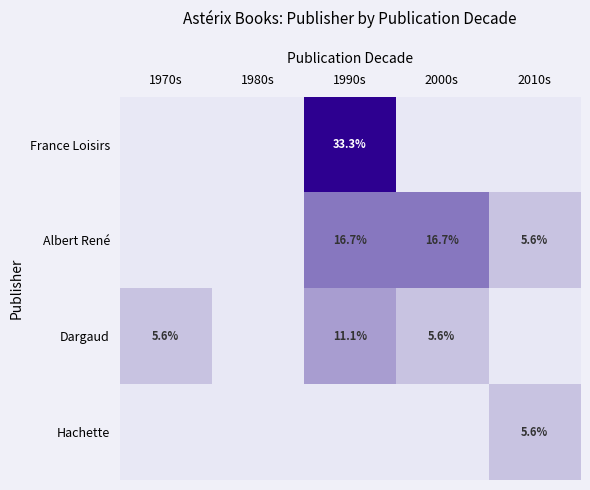

The value of Dargaud at 1990s is 18.1. True or false?

False